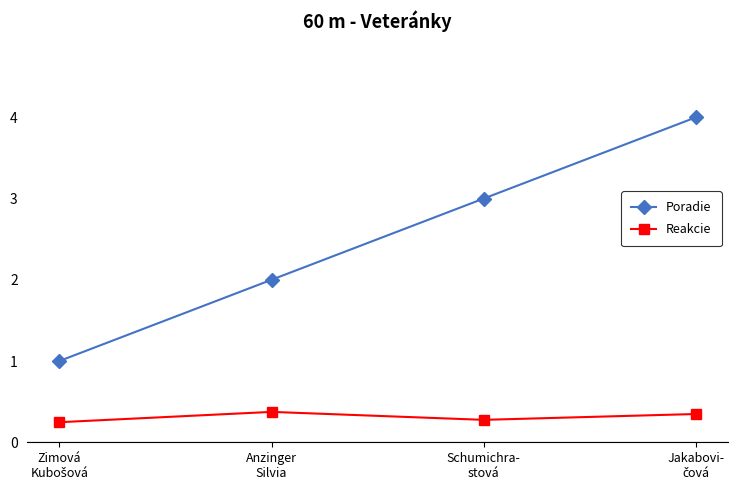

How many series are shown in this chart?

2